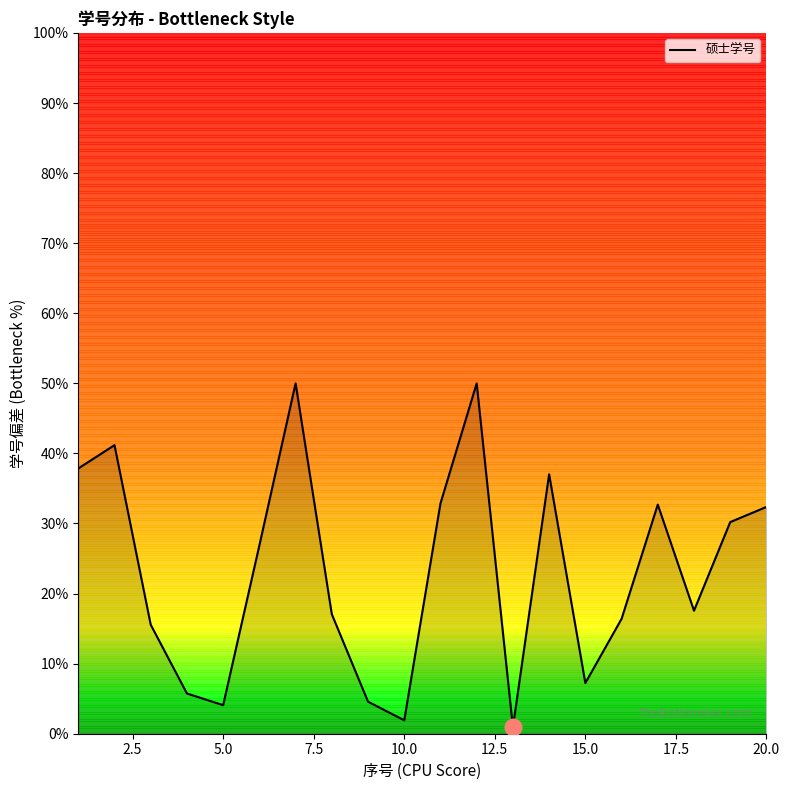

What is the greatest value displayed?

50.0